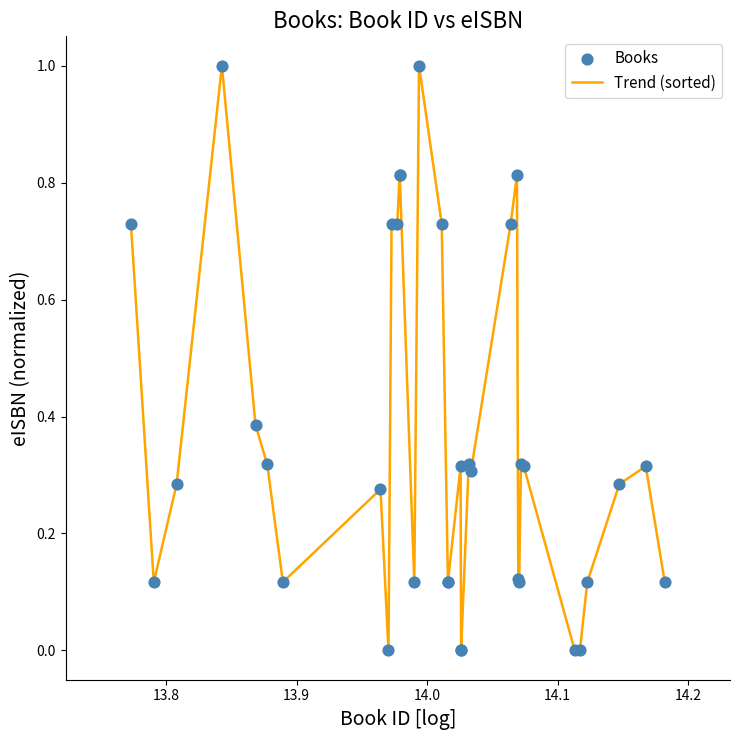

What is the maximum value shown in the chart?

1.0